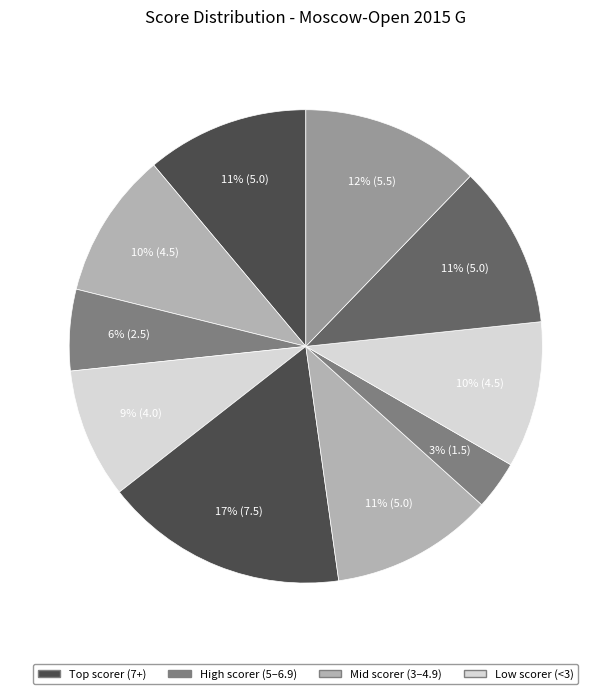

How many slices are in this pie chart?

10